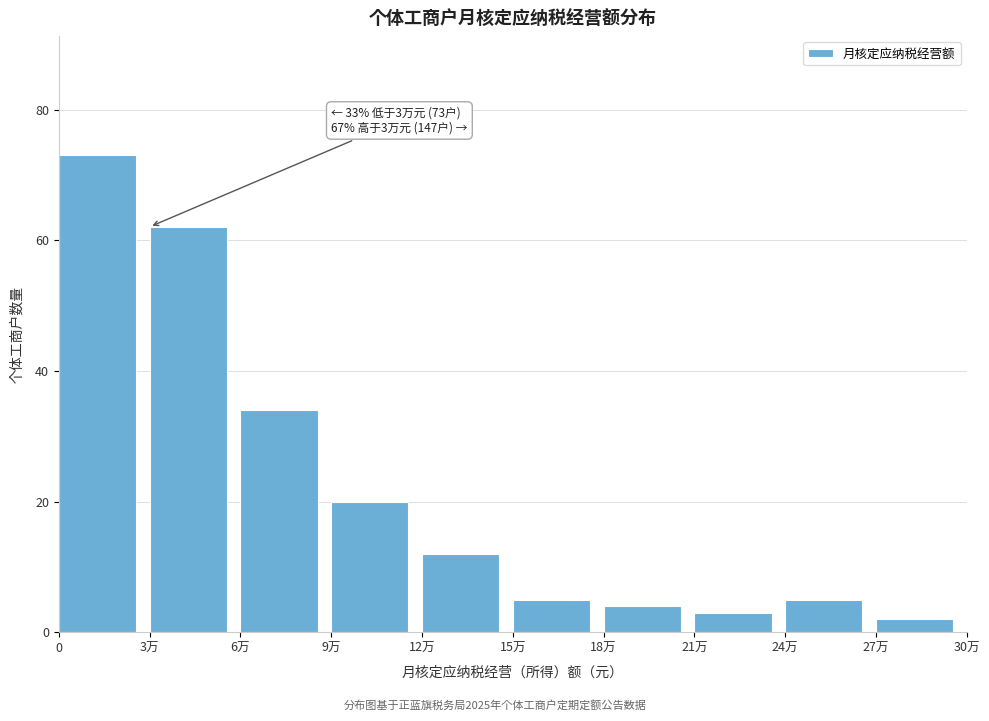

Reading left to right, extract all data points from this chart.

0=73	3万=62	6万=34	9万=20	12万=12	15万=5	18万=4	21万=3	24万=5	27万=2